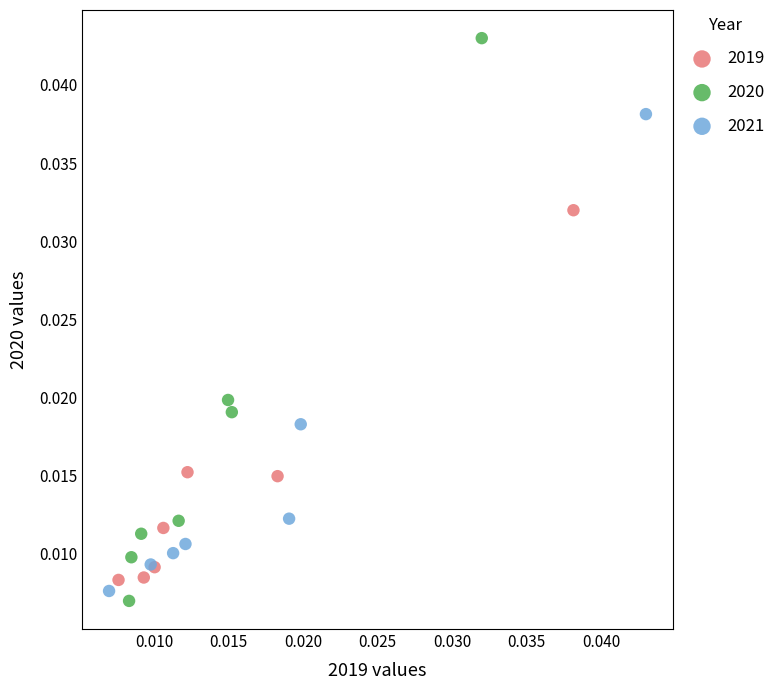

Which series has the widest spread of Y values?

2020